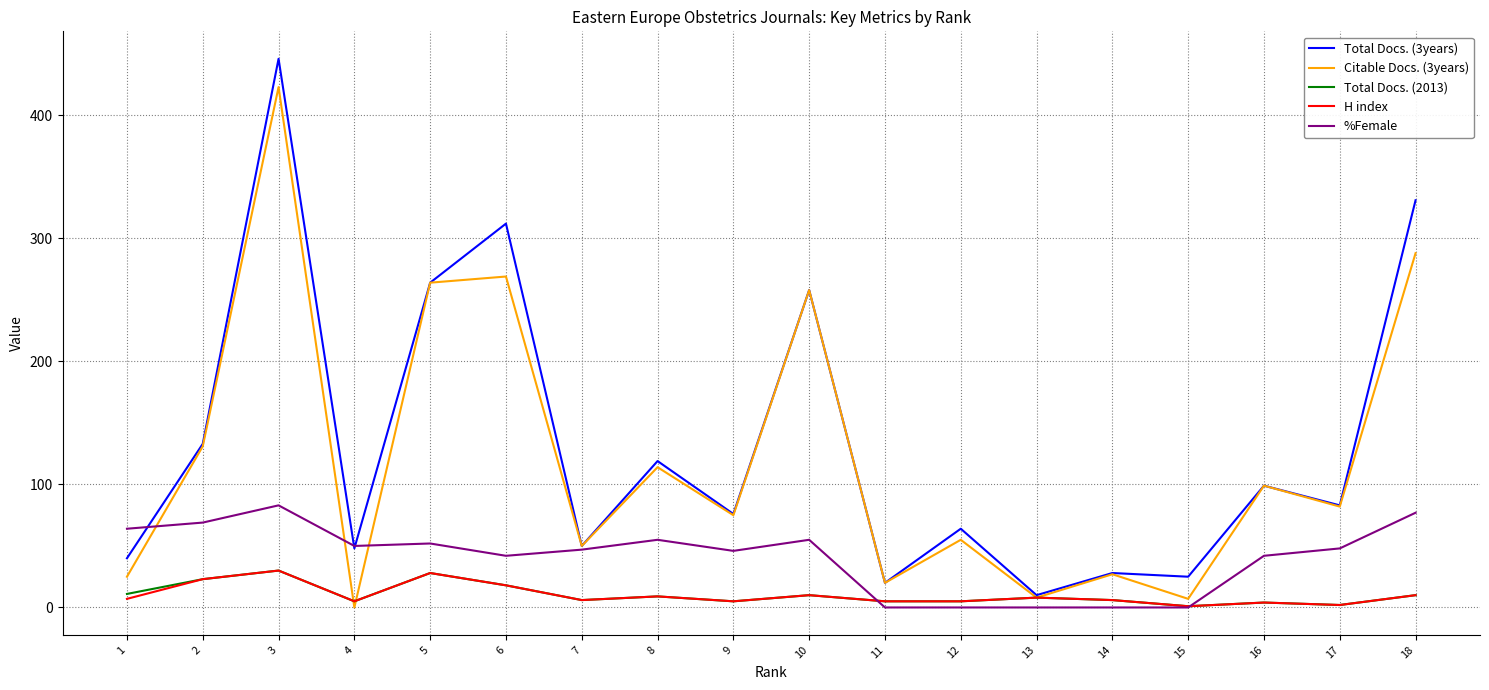

Is it true that Total Docs. (3years) equals 120 at 10?

False